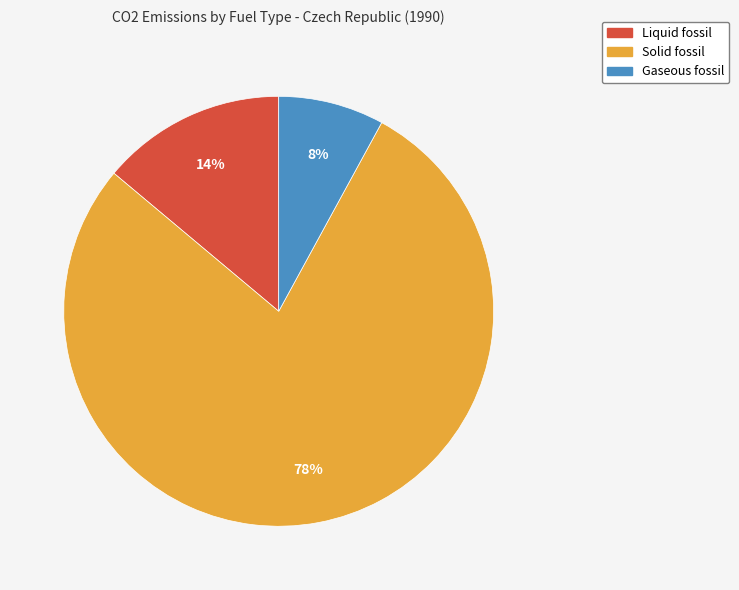

Between Liquid fossil and Gaseous fossil, which is larger?

Liquid fossil